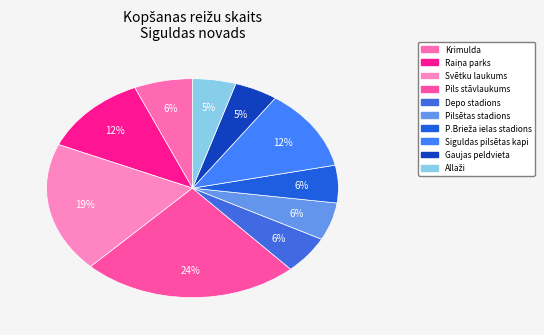

Is Krimulda the majority of the pie?

No